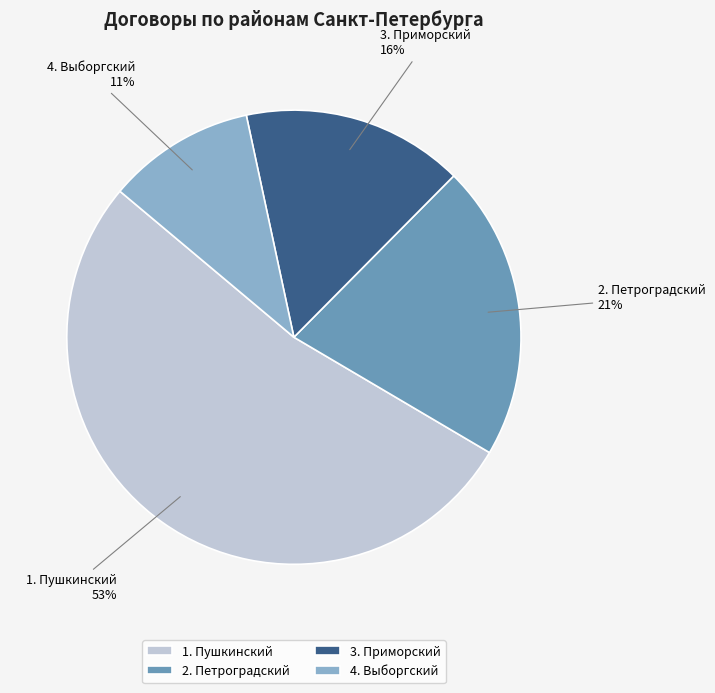

Approximately how many times larger is the value at 3. Приморский compared to 1. Пушкинский?

0.3